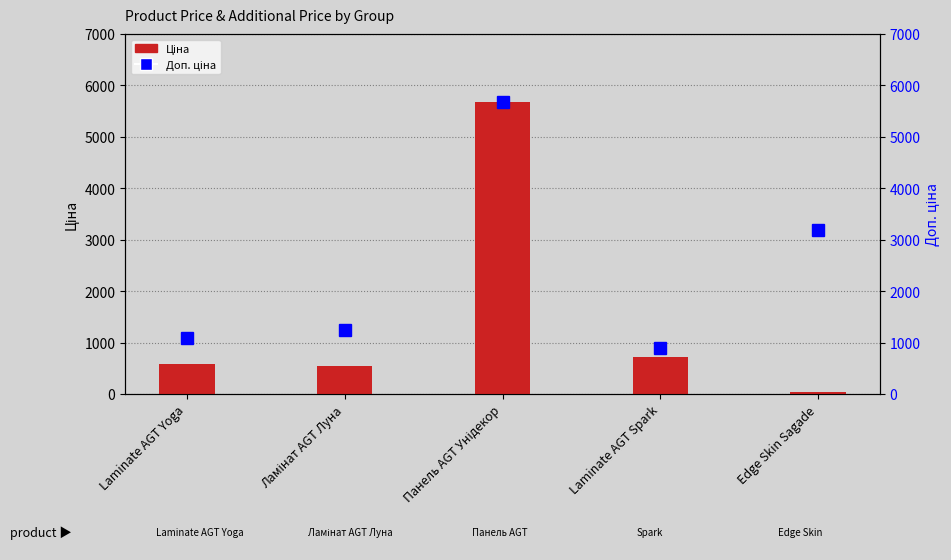

Reading left to right, list all the values displayed in this chart.

Ціна: Laminate AGT Yoga=589.9	Ламінат AGT Луна=539.0	Панель AGT Унідекор=5673.8	Laminate AGT Spark=722.3	Edge Skin Sagade=31.9
Доп. ціна: Laminate AGT Yoga=1081.7	Ламінат AGT Луна=1235.4	Панель AGT Унідекор=5673.8	Laminate AGT Spark=895.9	Edge Skin Sagade=3195.0